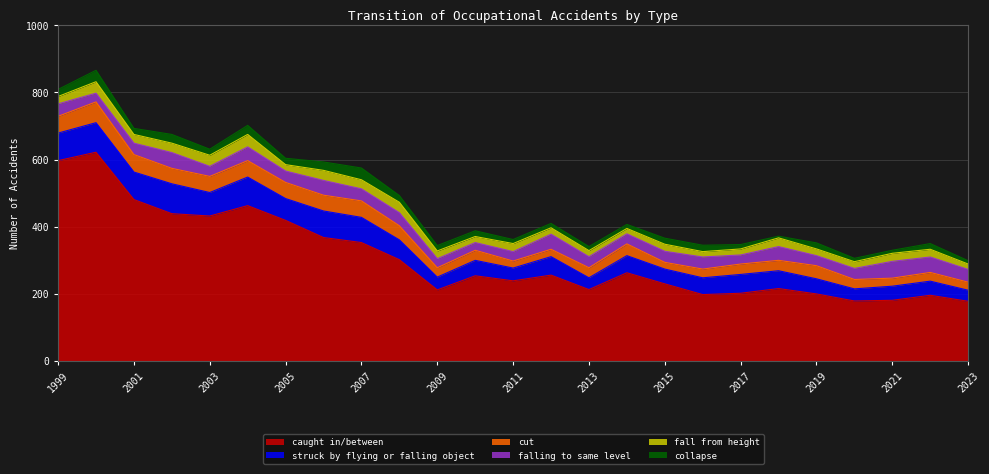

What is the maximum value for falling to same level?

50